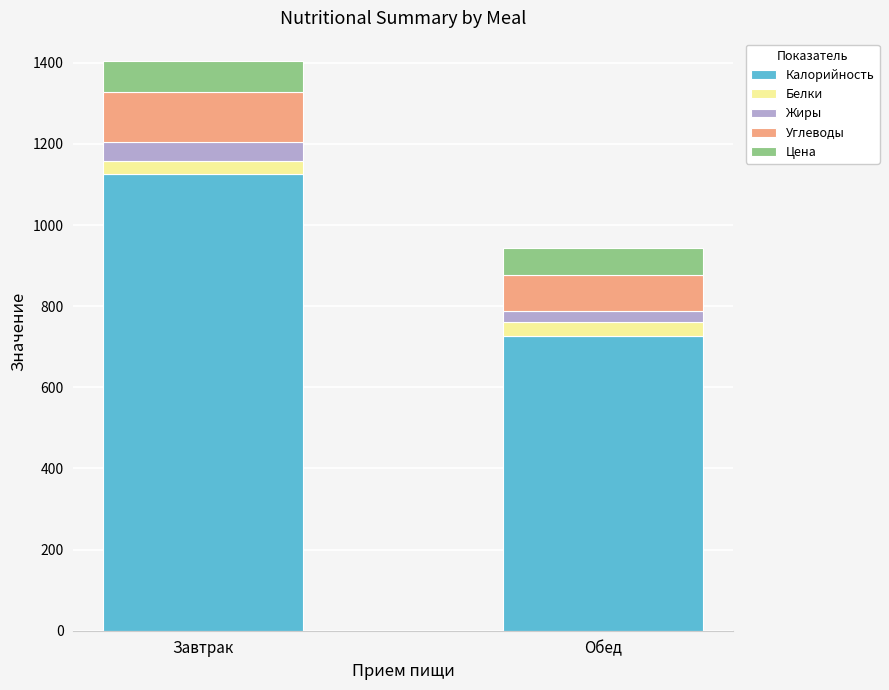

What is the maximum value for Калорийность?

1126